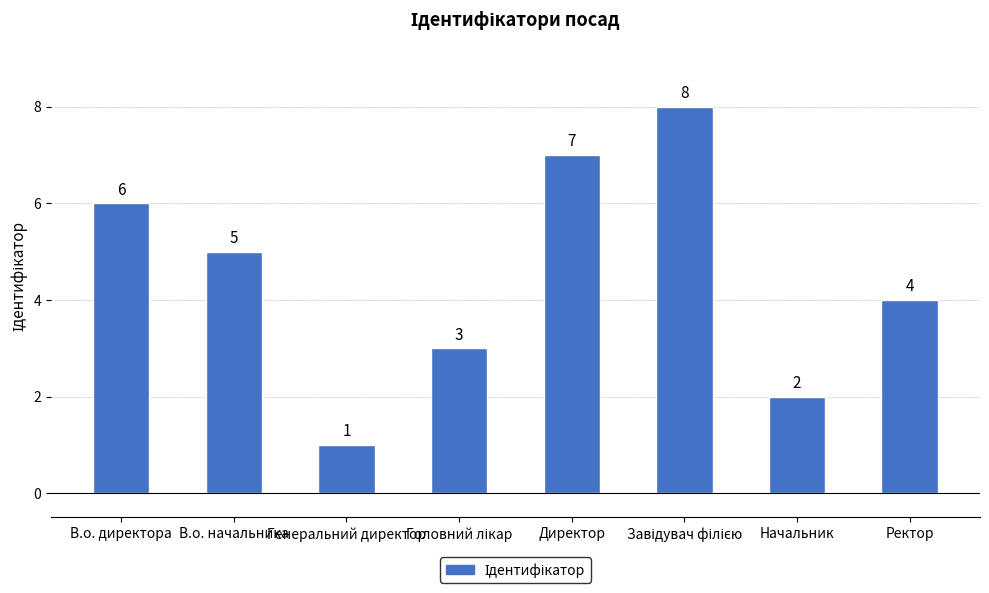

Which has a higher value, Генеральний директор or В.о. начальника?

В.о. начальника